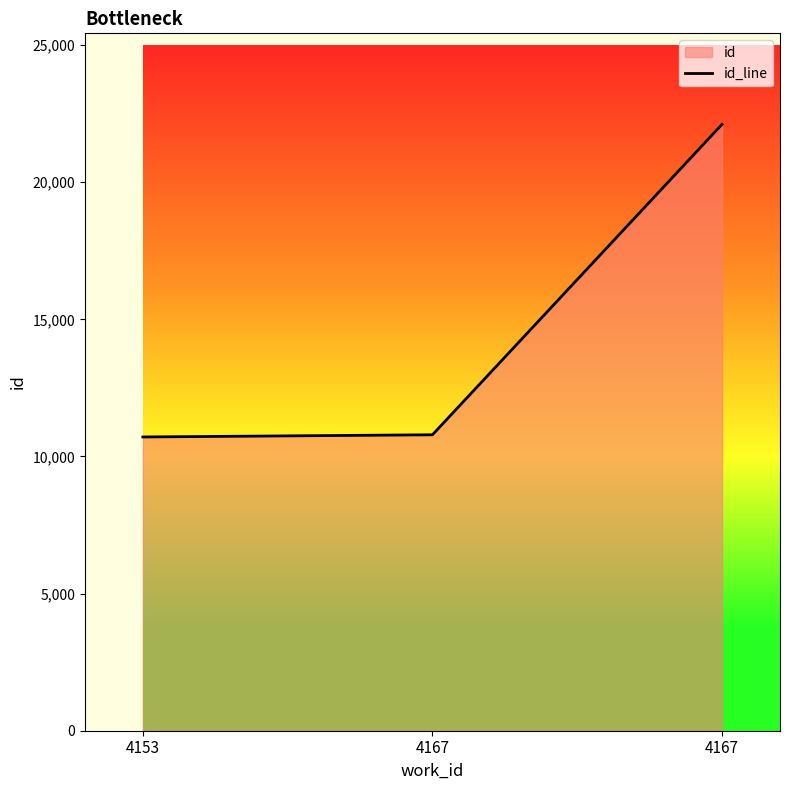

What is the change in value from 4167 to 4167?

+11322